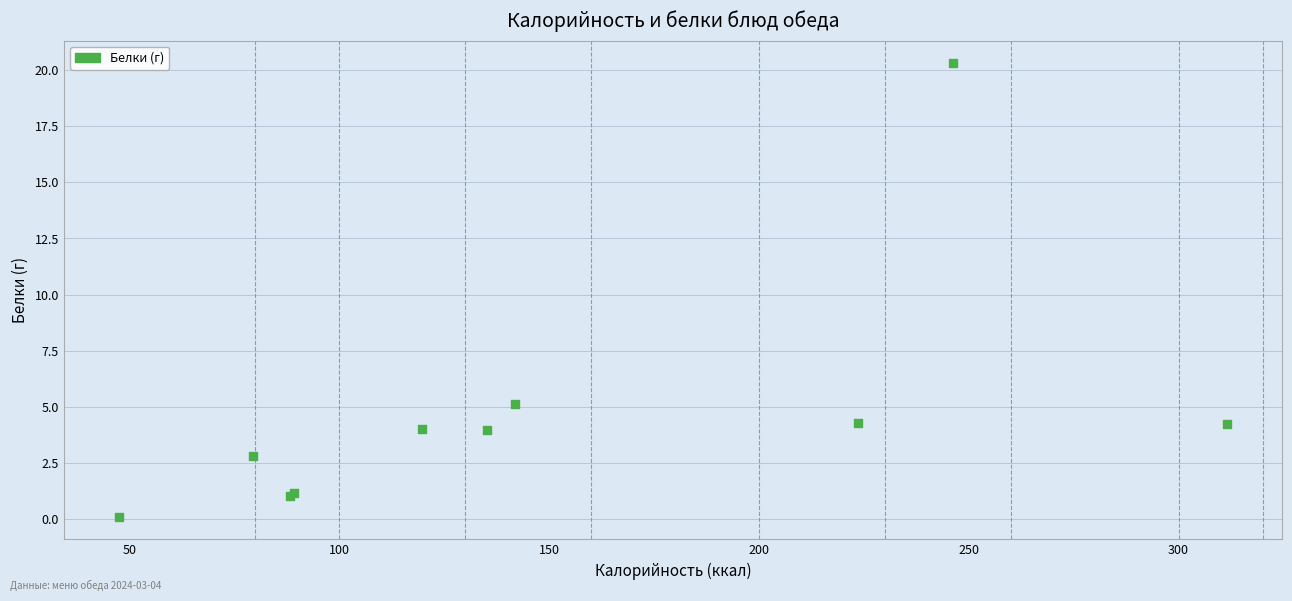

What Y value in the scatter plot is closest to 10?

5.1